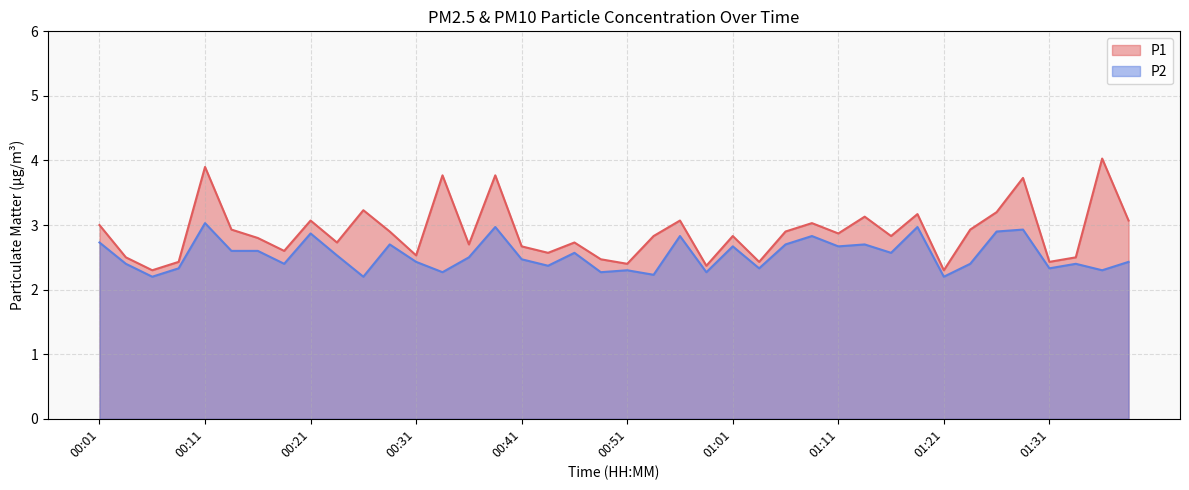

Rank the categories by P1 value from highest to lowest.

01:36, 00:11, 00:33, 00:38, 01:29, 00:26, 01:26, 01:19, 01:13, 00:21, 00:56, 01:39, 01:09, 00:01, 00:13, 01:24, 00:28, 01:06, 01:11, 00:53, 01:01, 01:16, 00:16, 00:23, 00:46, 00:36, 00:41, 00:18, 00:43, 00:31, 00:03, 01:34, 00:48, 00:08, 01:03, 01:31, 00:51, 00:58, 00:06, 01:21